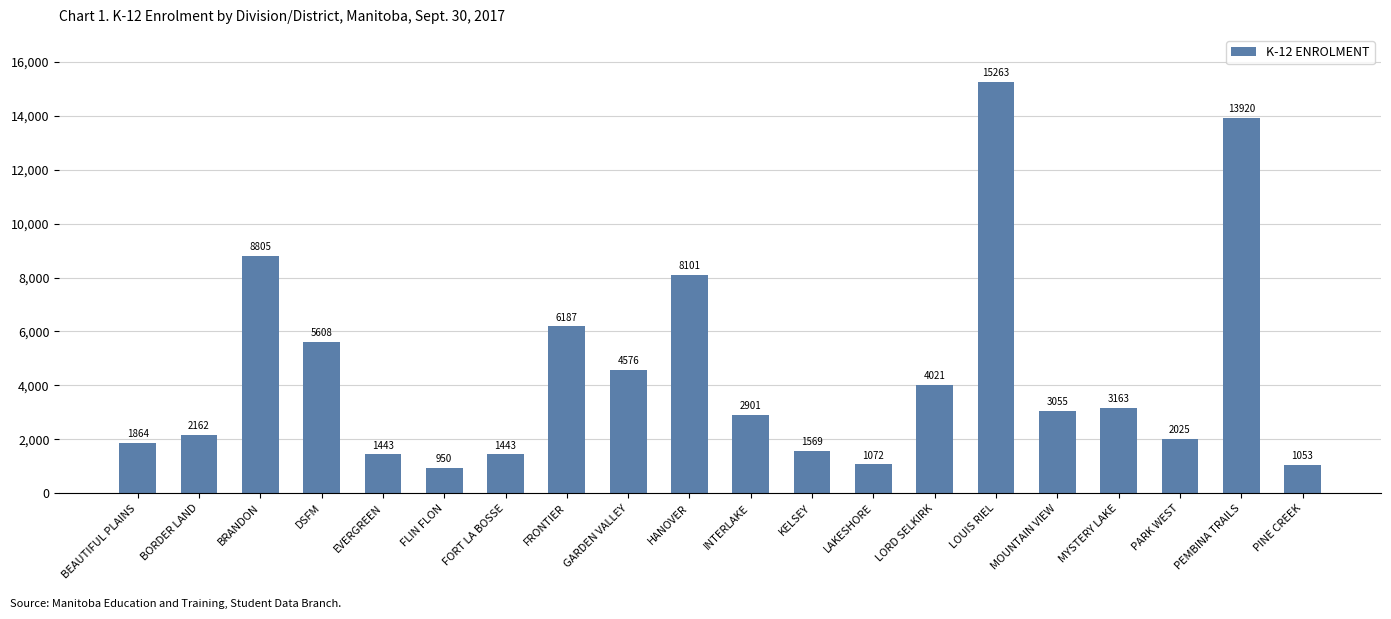

What is the difference between the maximum and minimum values?

14313